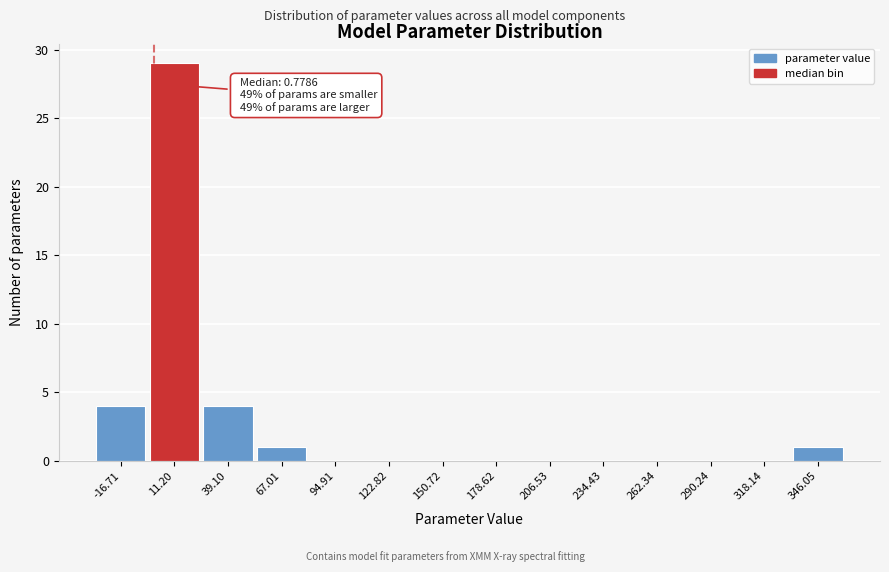

Over which range of the x-axis is the bar tallest?

-5 to 25